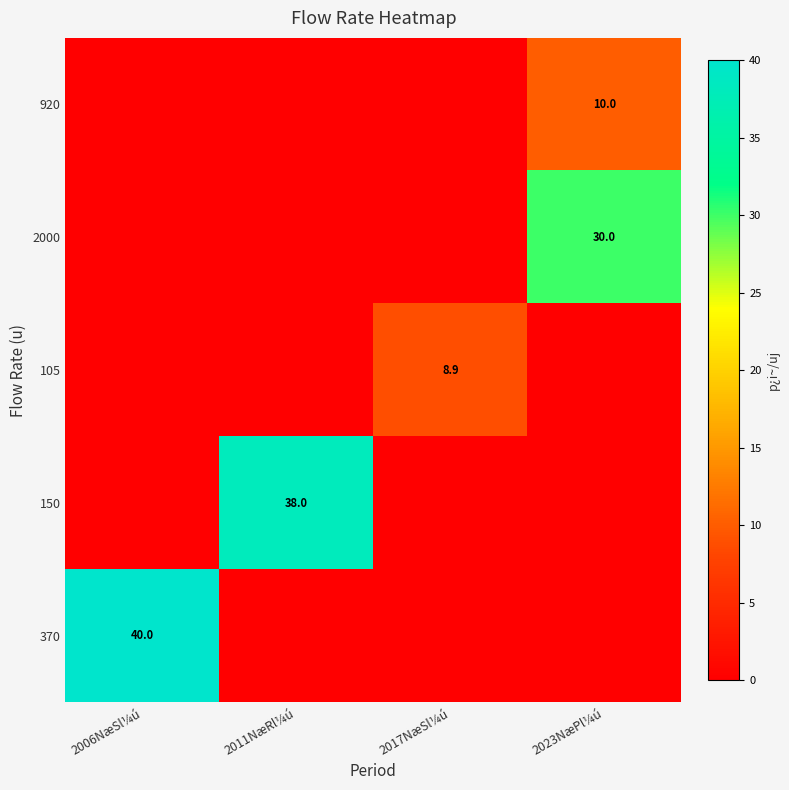

Between 2023NæPl¼ú and 2017NæSl¼ú, which is larger?

2023NæPl¼ú